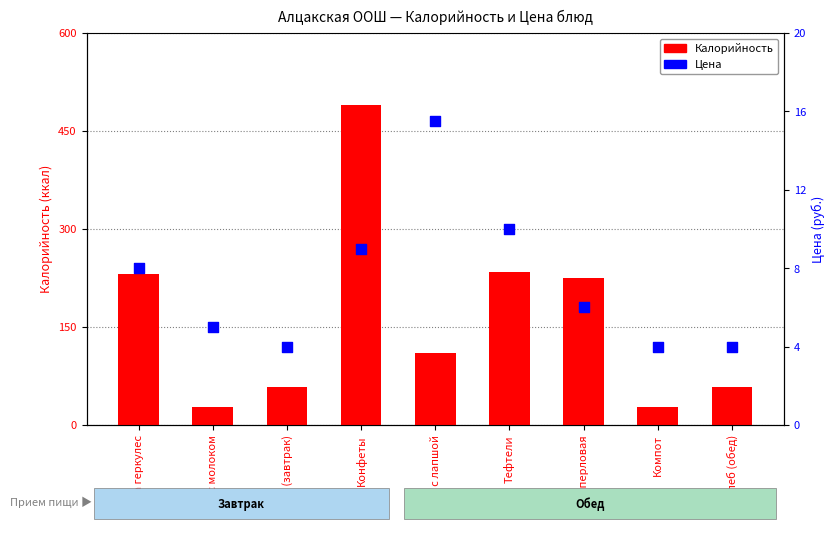

At which category is the sum across all series the highest?

Конфеты